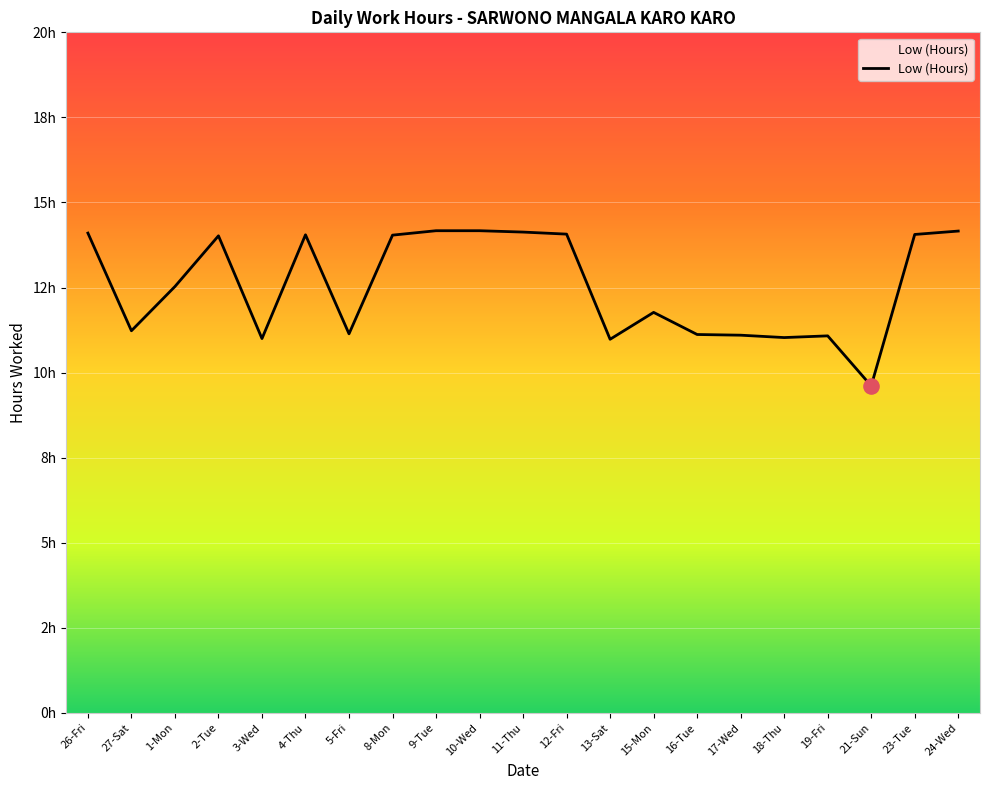

Approximately how many times larger is the value at 1-Mon compared to 13-Sat?

1.1